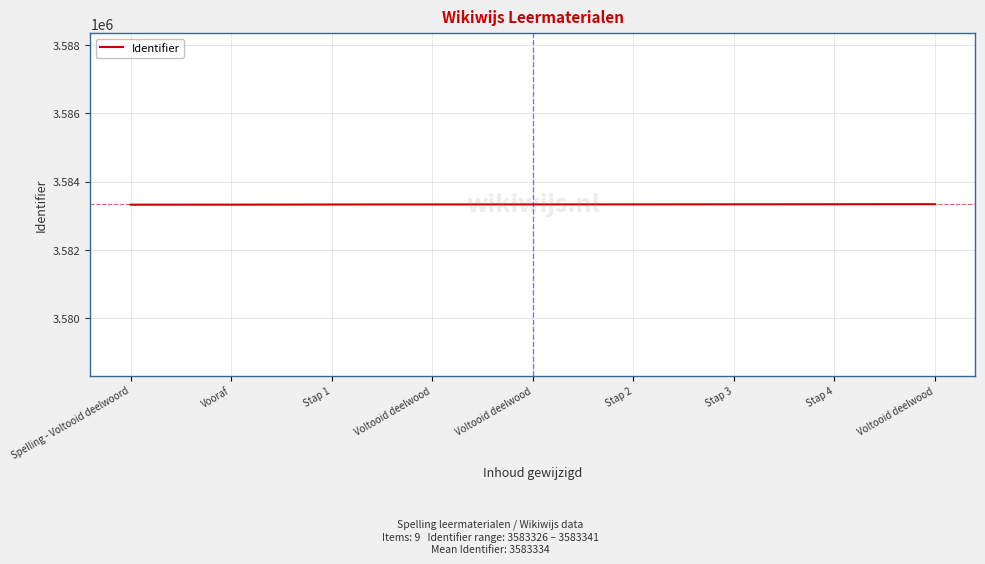

Does the chart display data point markers on the line(s)?

No